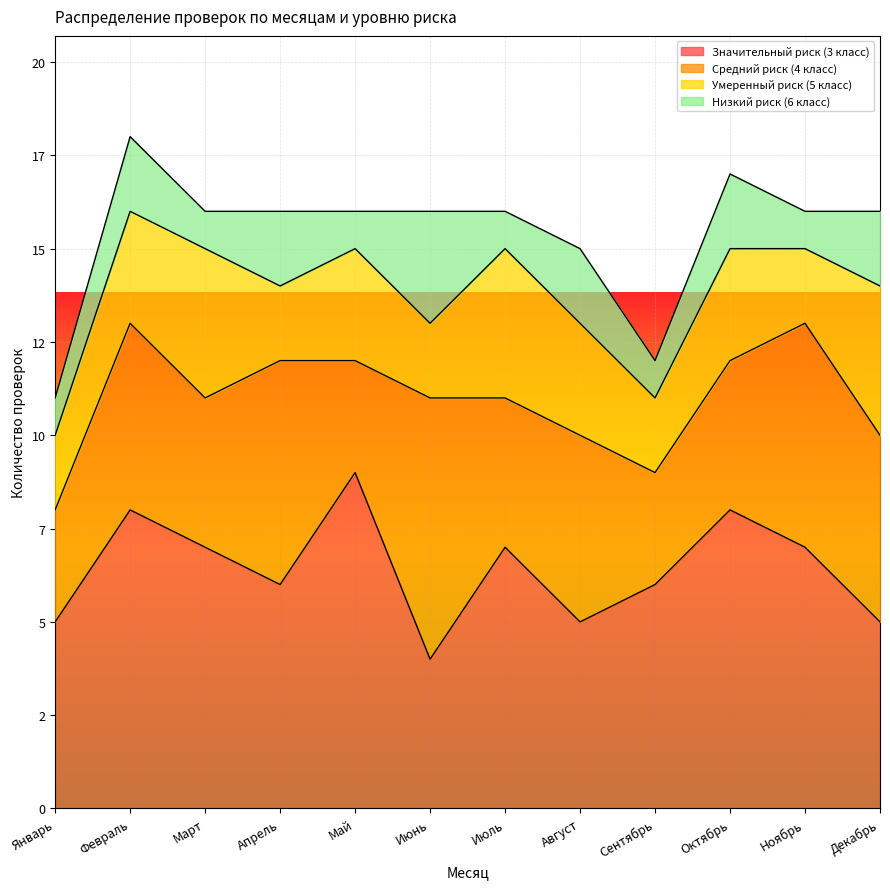

Rank the series by their average value, from lowest to highest.

Низкий риск (6 класс), Умеренный риск (5 класс), Средний риск (4 класс), Значительный риск (3 класс)